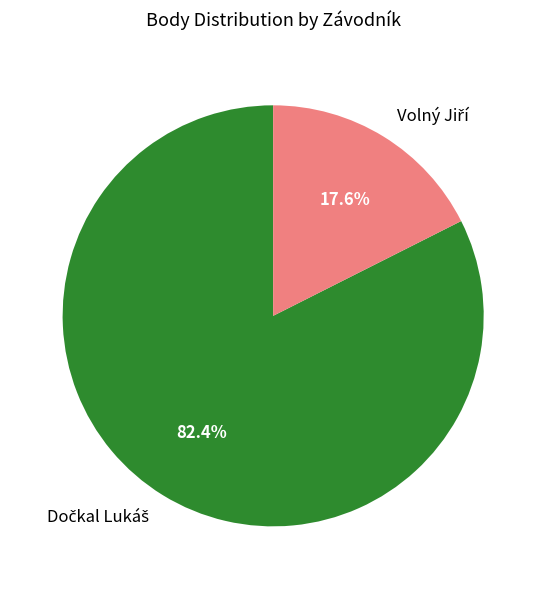

Is there a majority slice in this chart?

Yes